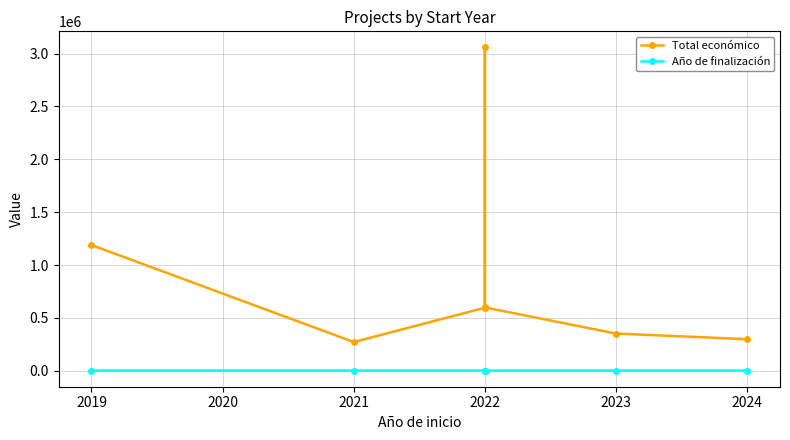

The value of Año de finalización at 2022 is 2026. True or false?

True